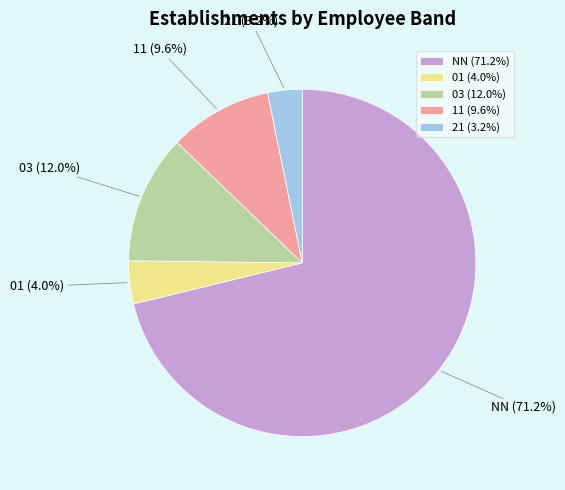

To the nearest percent, what is the difference between the largest and smallest slice percentages?

68%